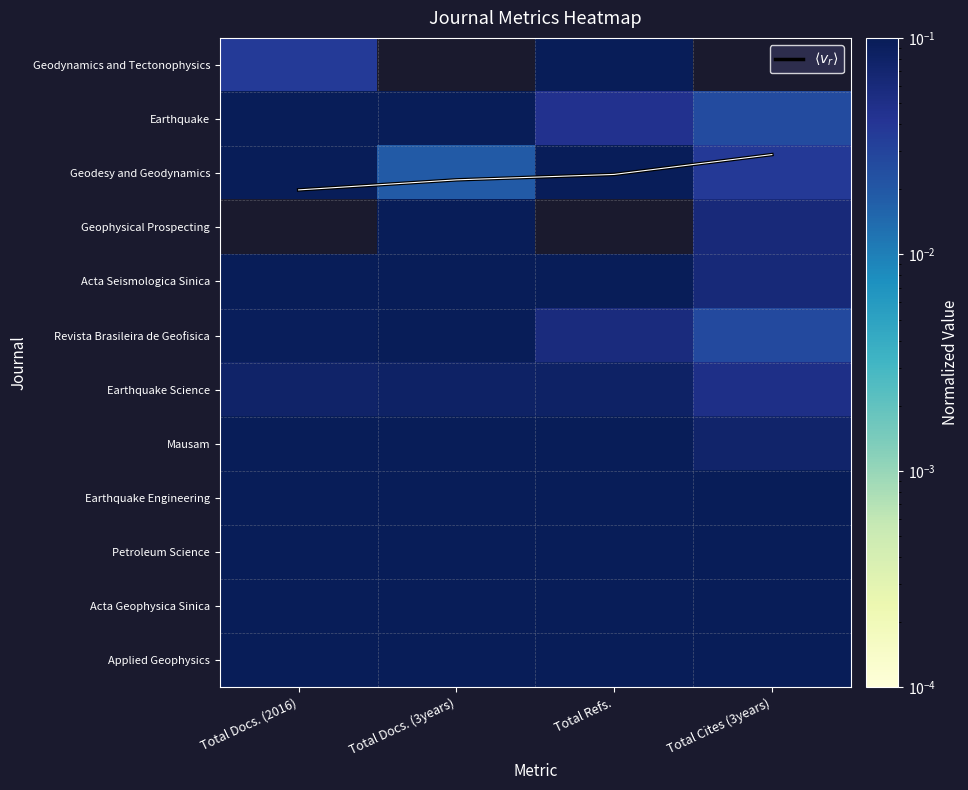

What is the total value across all series at Total Refs.?

4.2